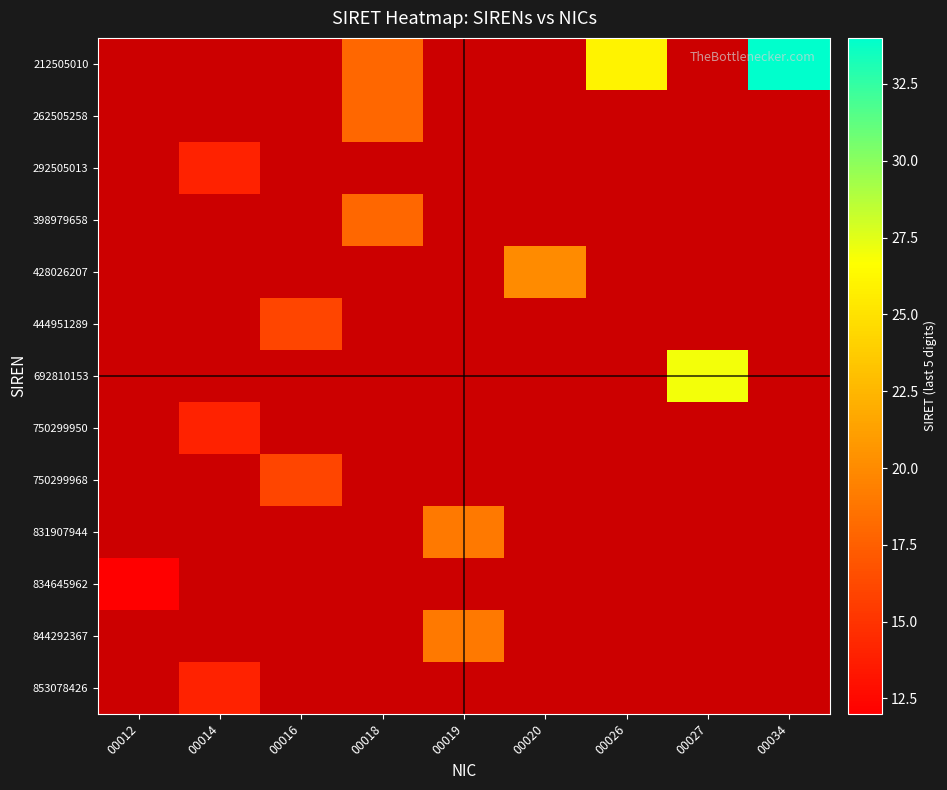

Which has a higher value, 00019 or 00027?

00027